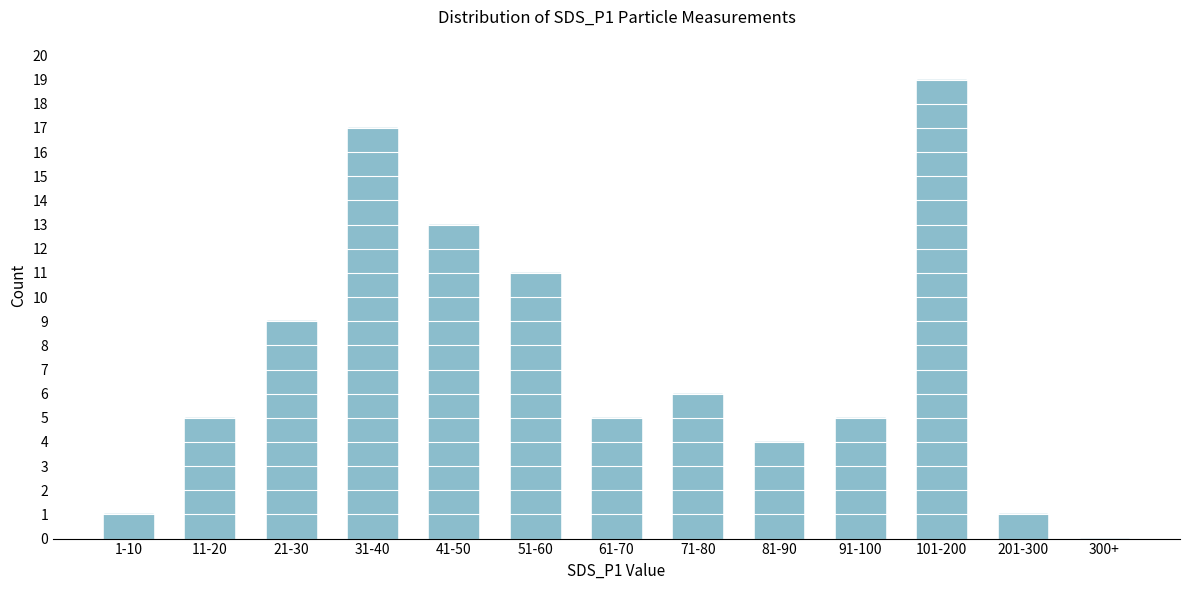

Reading left to right, transcribe all the data shown in this chart.

1-10=1	11-20=5	21-30=9	31-40=17	41-50=13	51-60=11	61-70=5	71-80=6	81-90=4	91-100=5	101-200=19	201-300=1	300+=0